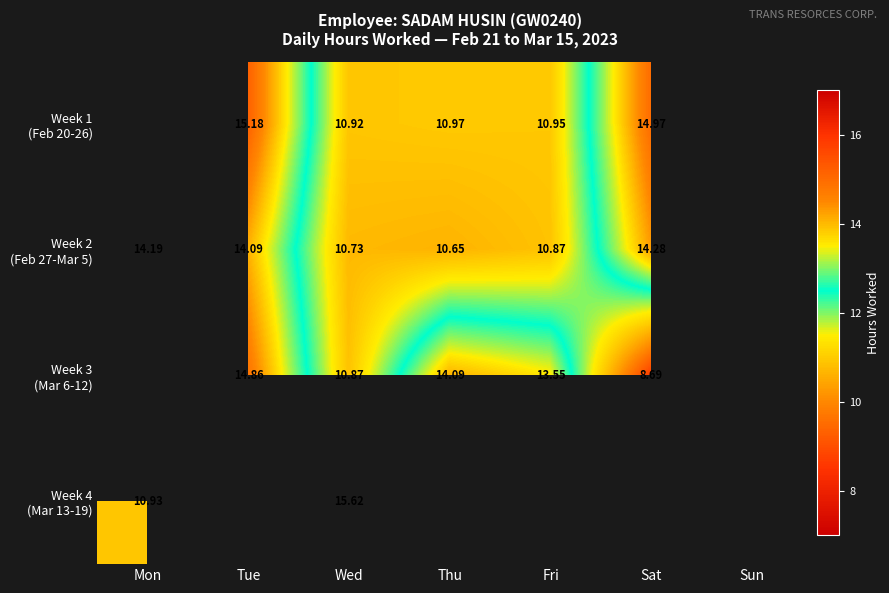

What is the maximum value for Week 4 (Mar 13-19)?

15.6